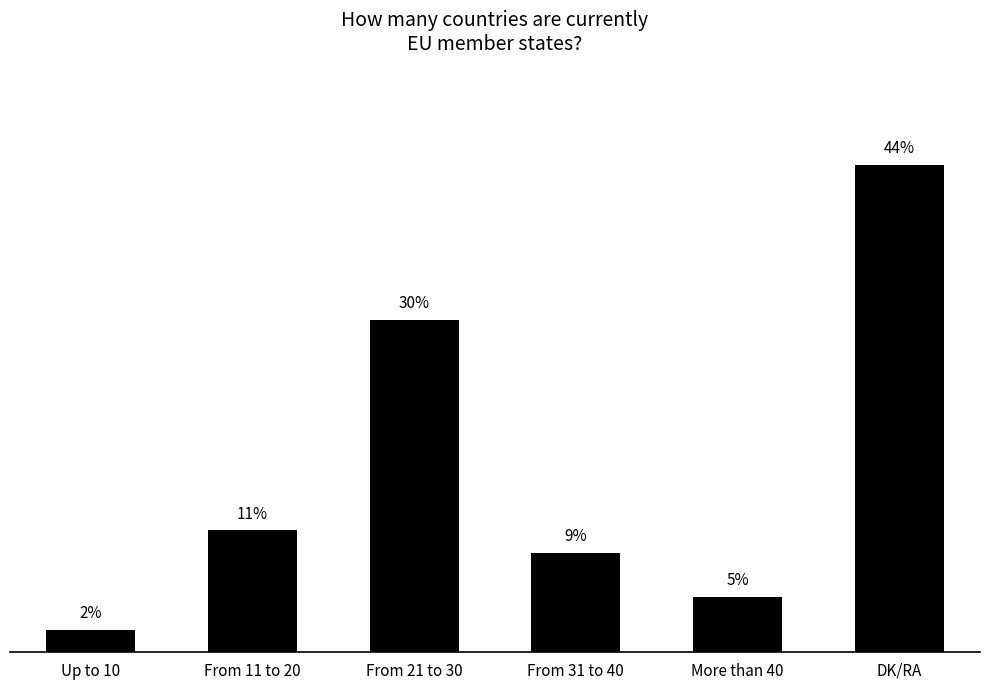

Where is the data nearest to the value 23?

From 21 to 30